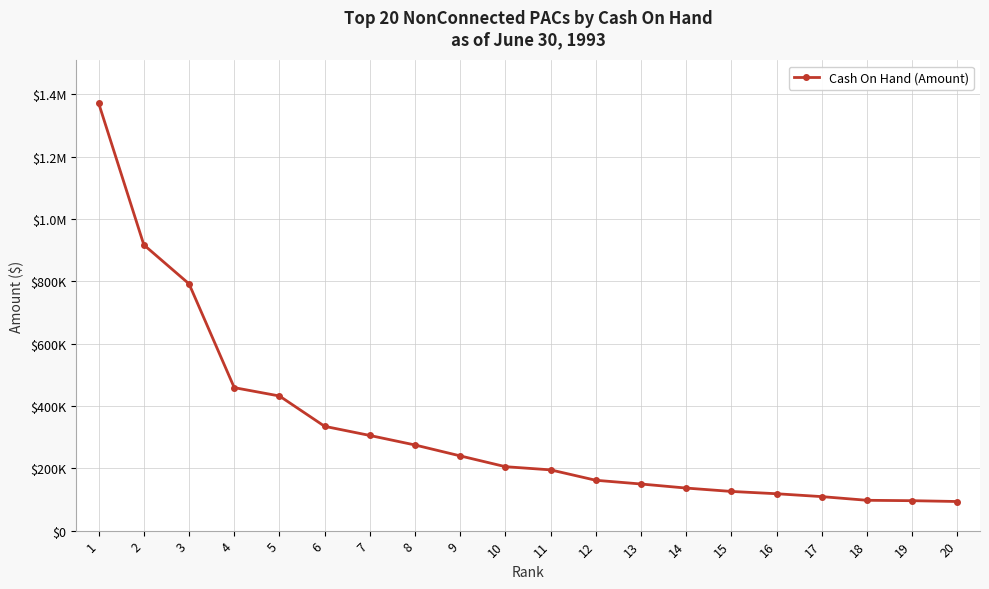

Which has a higher value, 13 or 20?

13